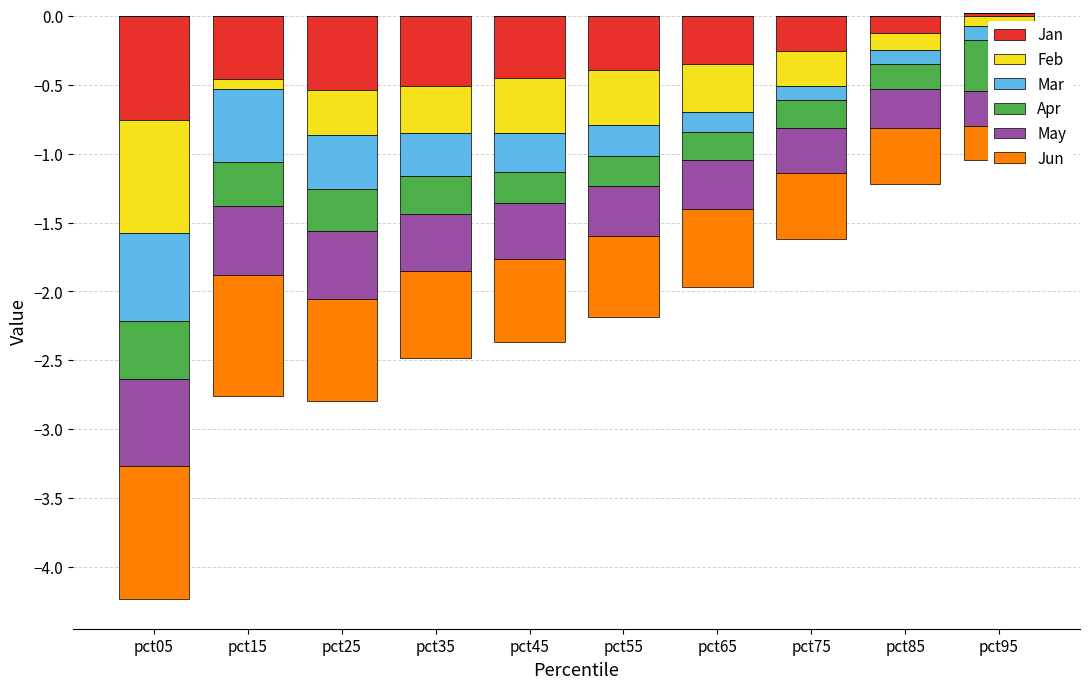

How many data points does each series have?

10